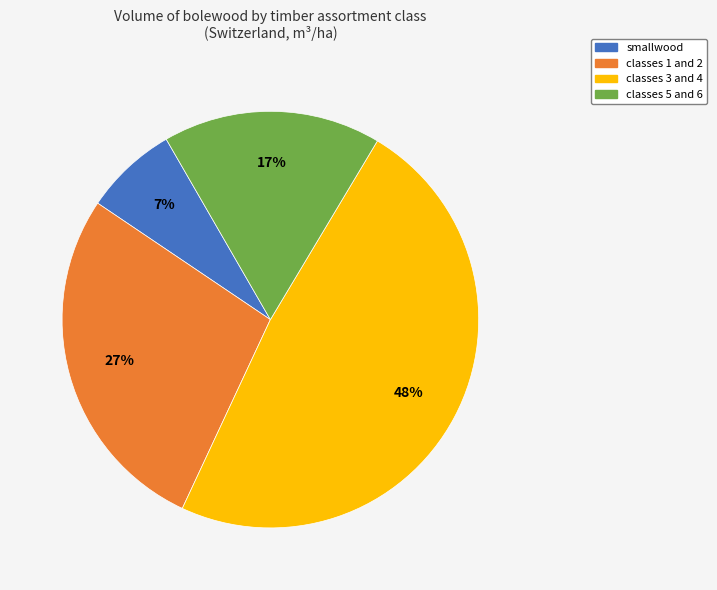

Count the number of slices in the pie.

4